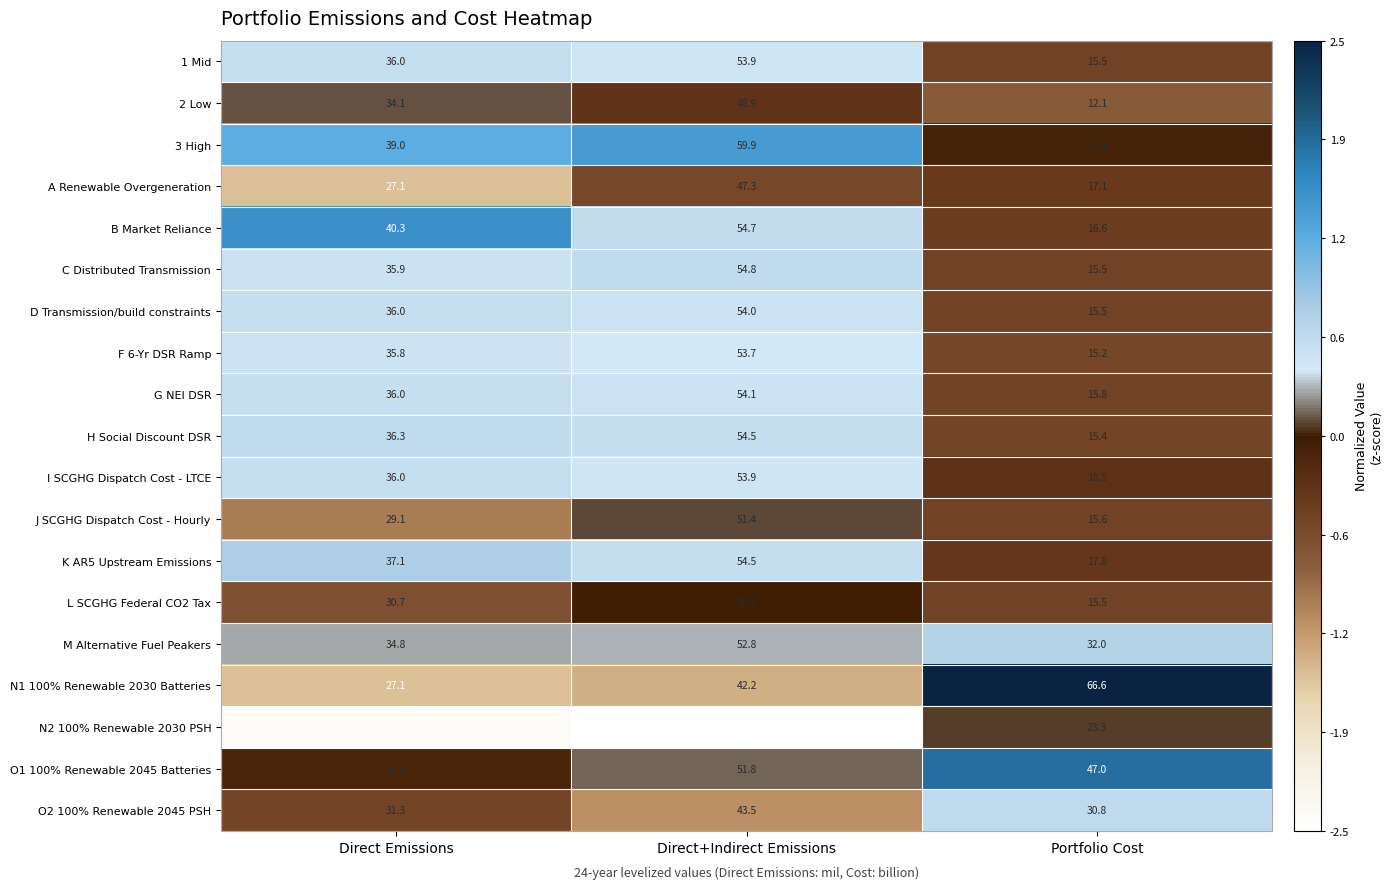

Count the number of categories in the chart.

3